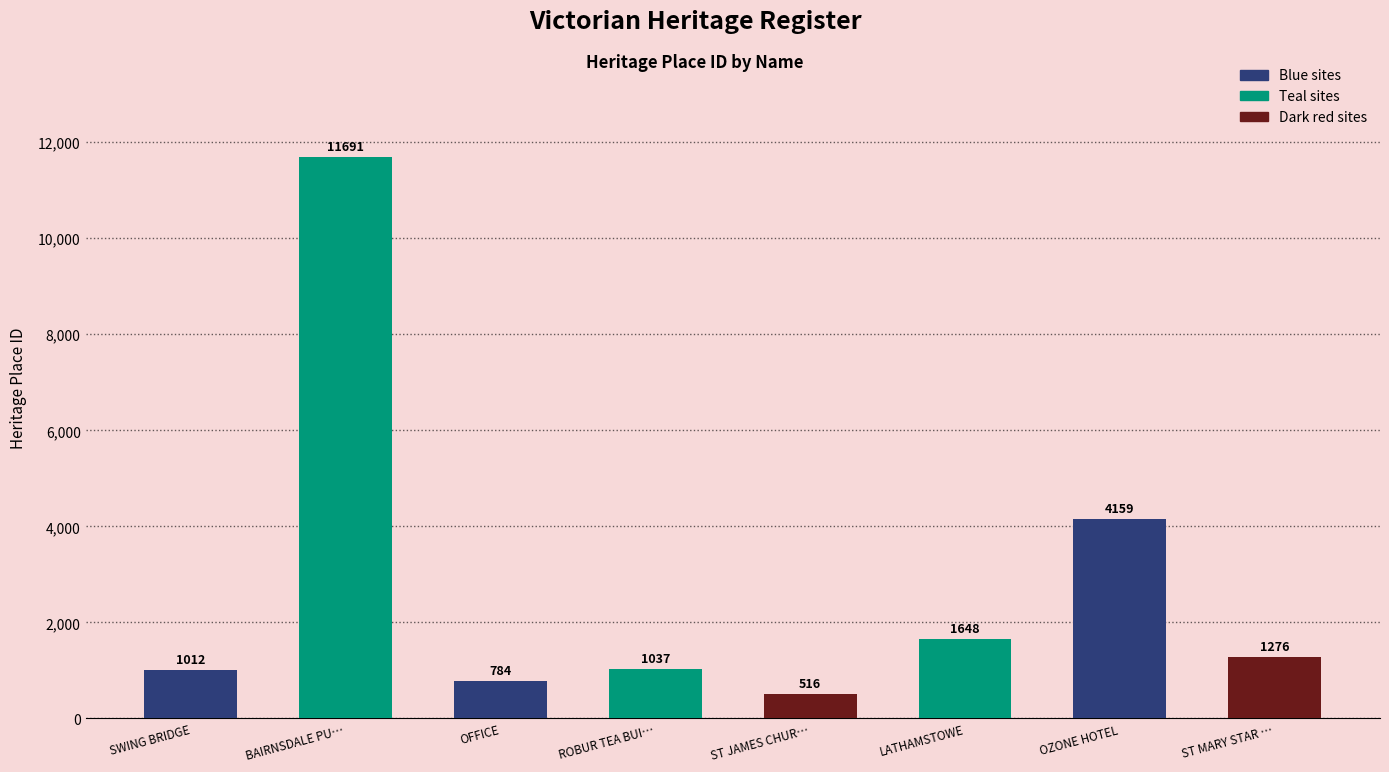

Does the chart contain stacked bars?

No